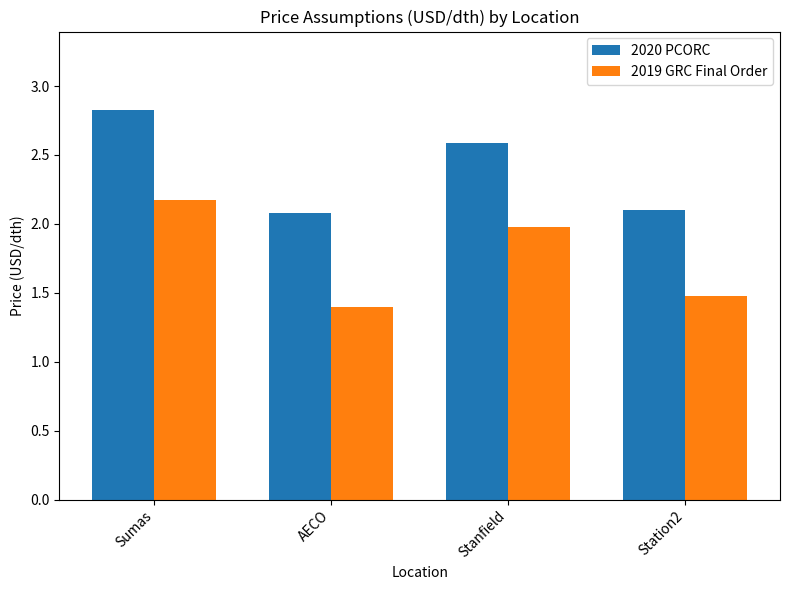

Reading left to right, list all the values displayed in this chart.

2020 PCORC: Sumas=2.8	AECO=2.1	Stanfield=2.6	Station2=2.1
2019 GRC Final Order: Sumas=2.2	AECO=1.4	Stanfield=2.0	Station2=1.5